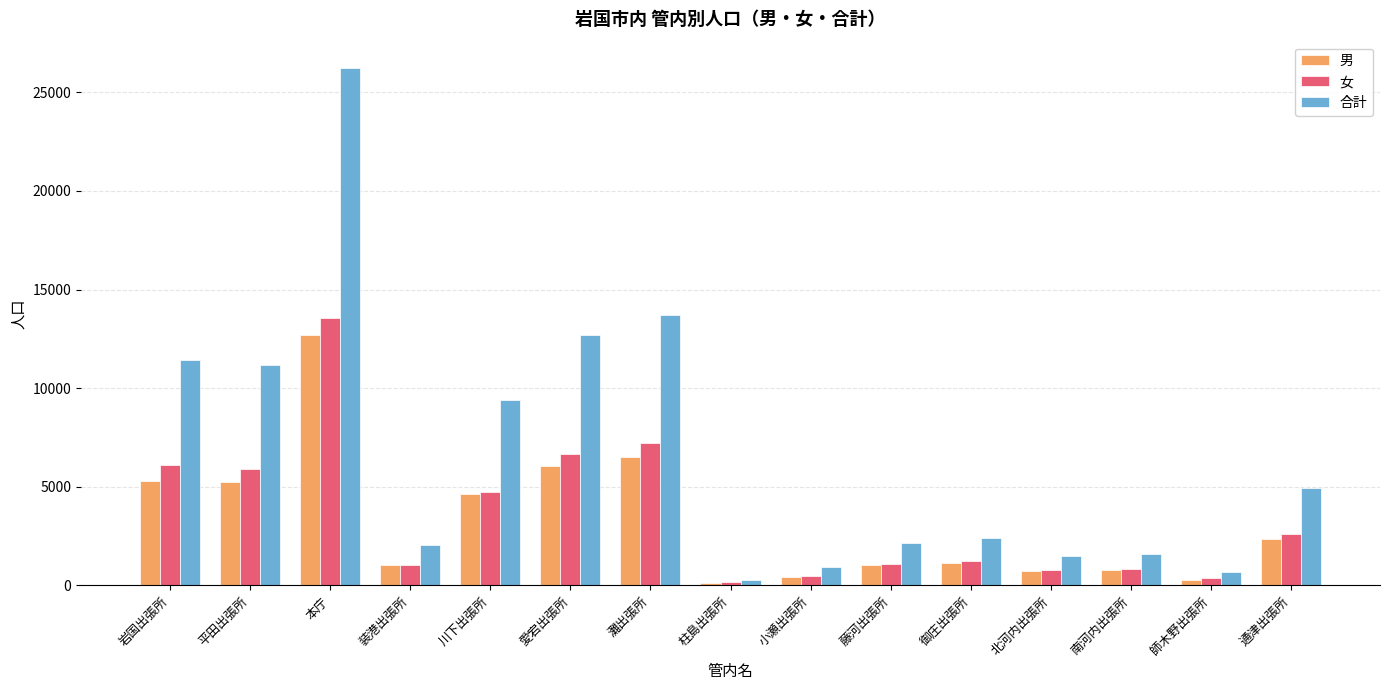

Which series has the widest spread of values?

合計